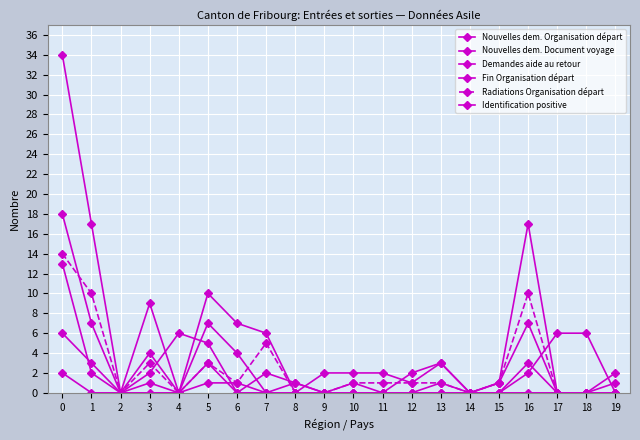

How many distinct data groups are displayed?

6